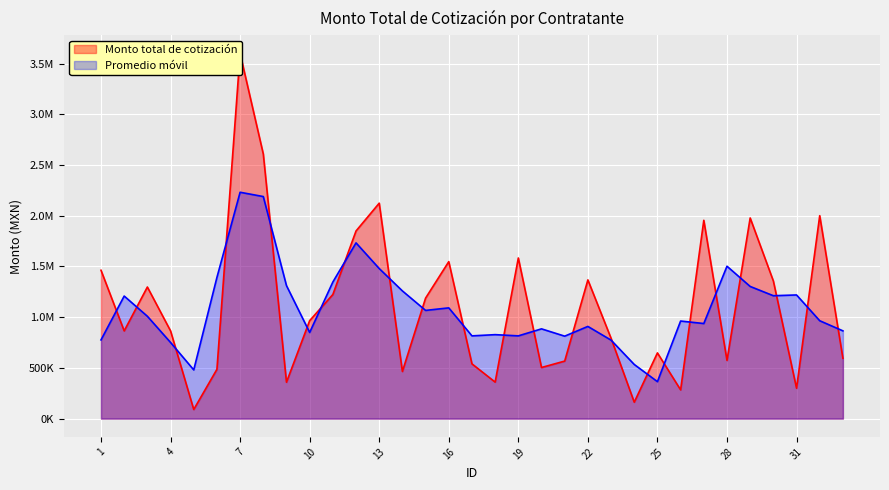

What is the change in value from 16 to 31?

-1247926.1